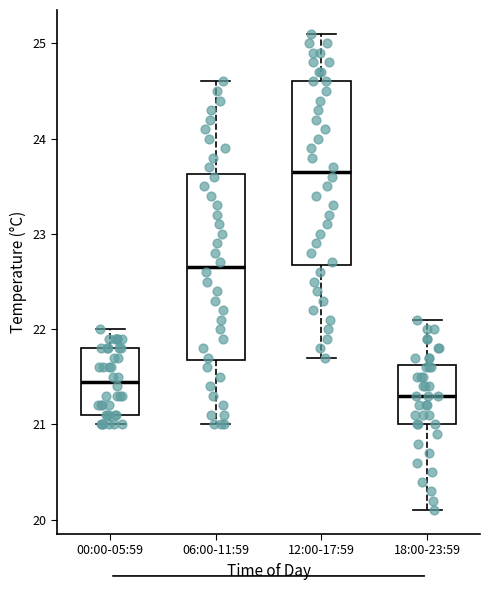

Reading left to right, transcribe this box plot: for each box, give where its median line is, the range the box spans, and where its two whiskers end, as read against the y-axis. The values are not printed on the chart, so give them approximately, as read against the axis.

00:00-05:59: median 21.5, box 21.1 to 21.8, whiskers 21.0 to 22.0
06:00-11:59: median 22.7, box 21.7 to 23.6, whiskers 21.0 to 24.6
12:00-17:59: median 23.7, box 22.7 to 24.6, whiskers 21.7 to 25.1
18:00-23:59: median 21.3, box 21.0 to 21.6, whiskers 20.1 to 22.1